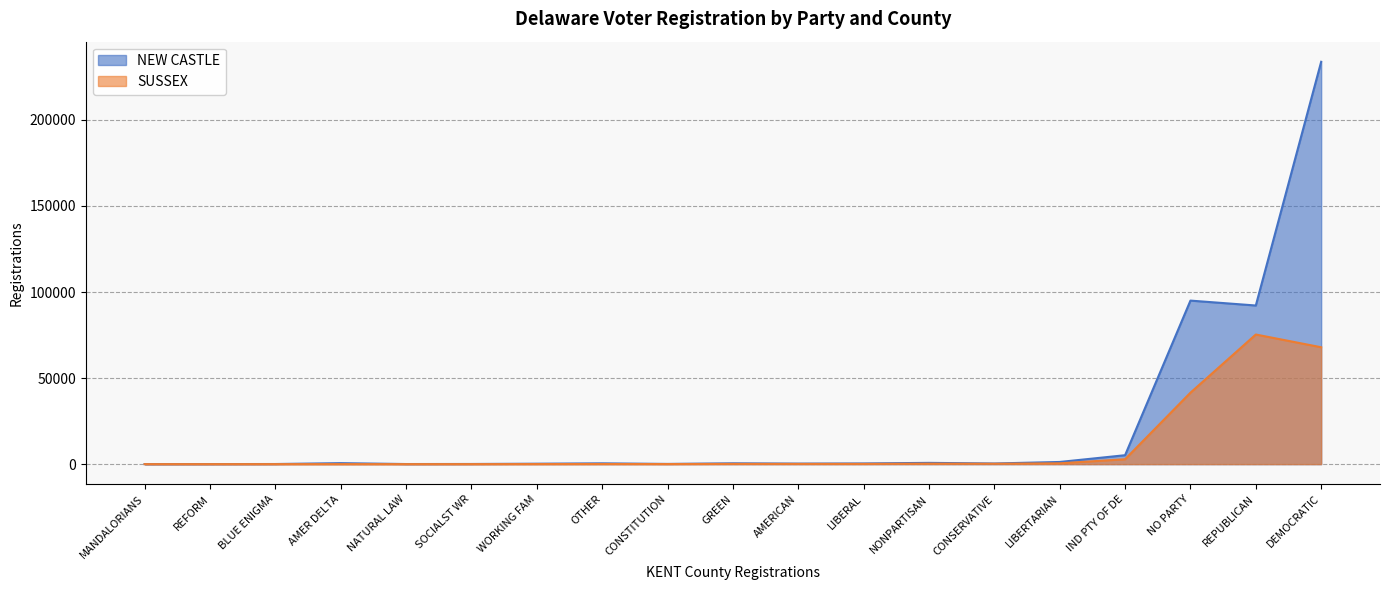

Which category has the lowest value in the SUSSEX series?

REFORM